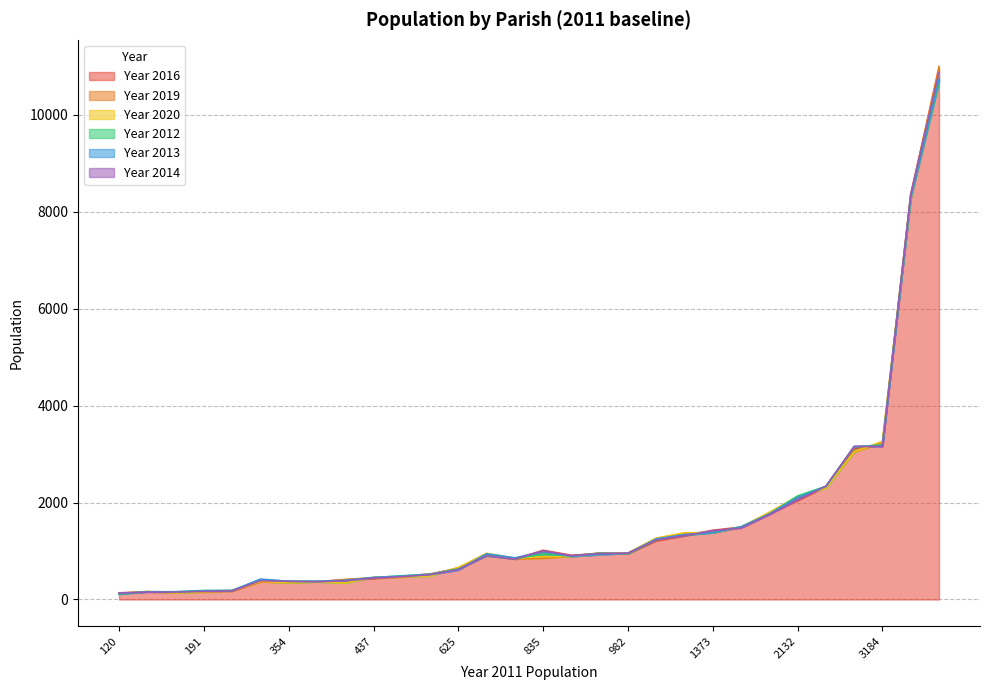

What is the lowest value of the Year 2019 series?

126